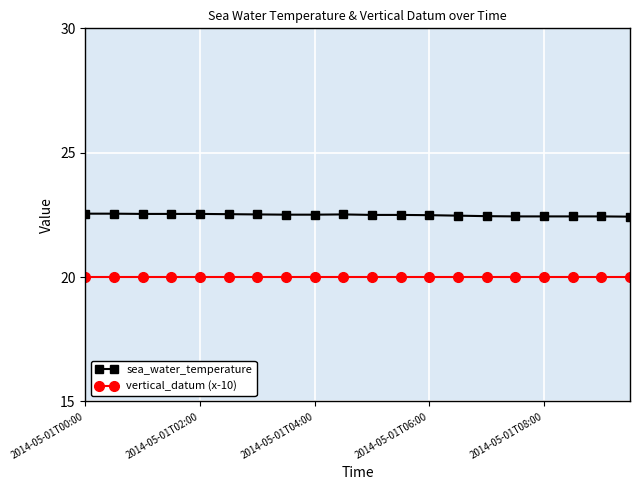

What is the average value of the sea_water_temperature series?

22.5